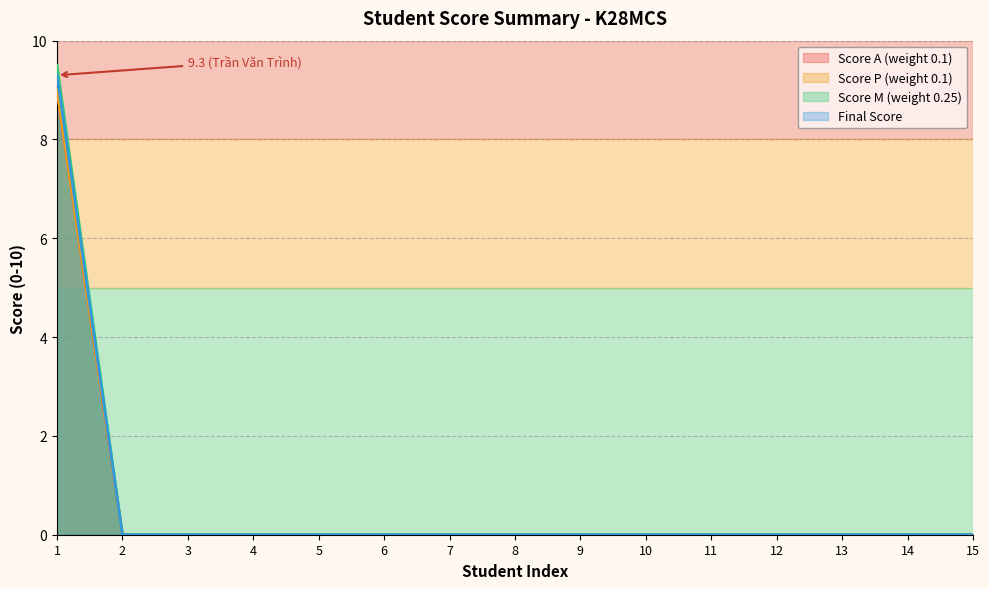

The value of Score A (weight 0.1) at 9 is 3.5. True or false?

False